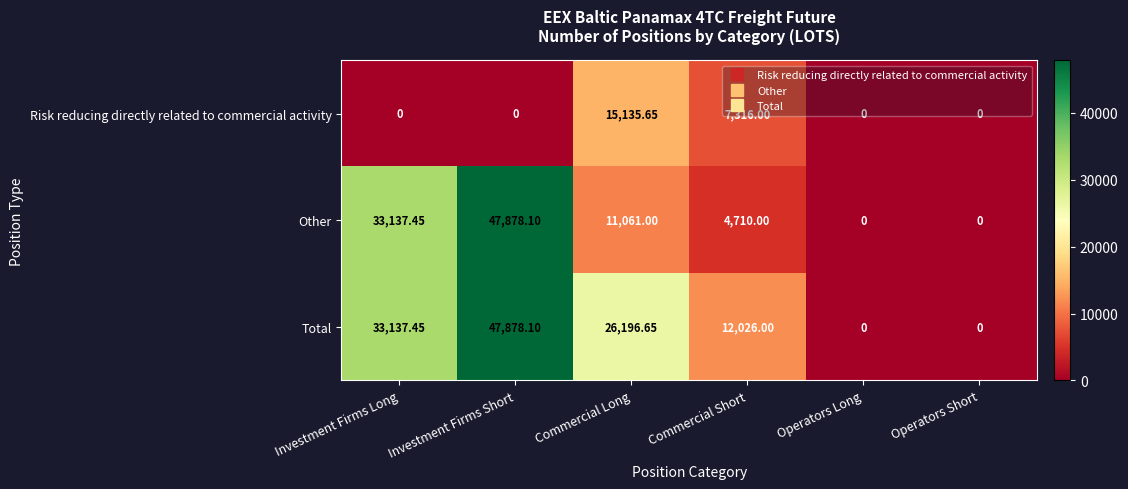

Where is Risk reducing directly related to commercial activity nearest to the value 7567?

Commercial Short